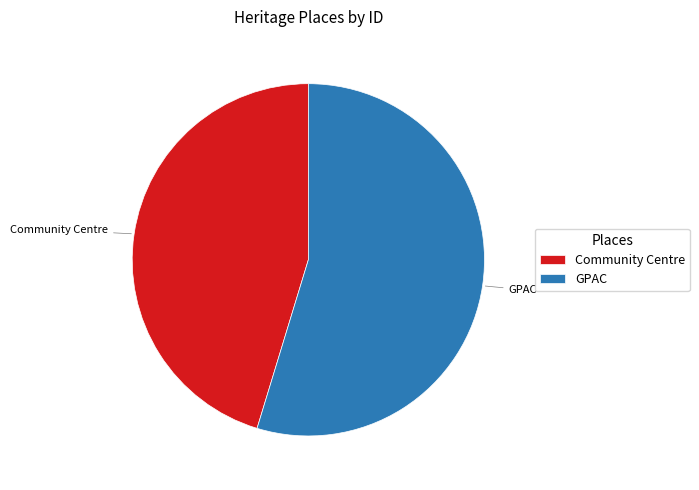

Rank the categories by value from highest to lowest.

GPAC, Community Centre